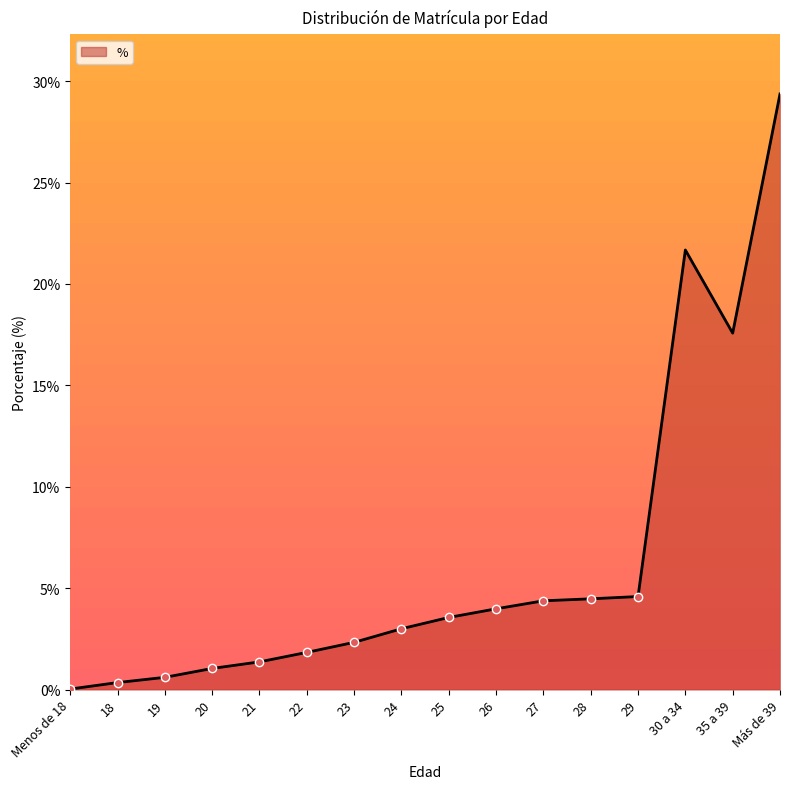

Is this an area chart (filled region under the line)?

Yes